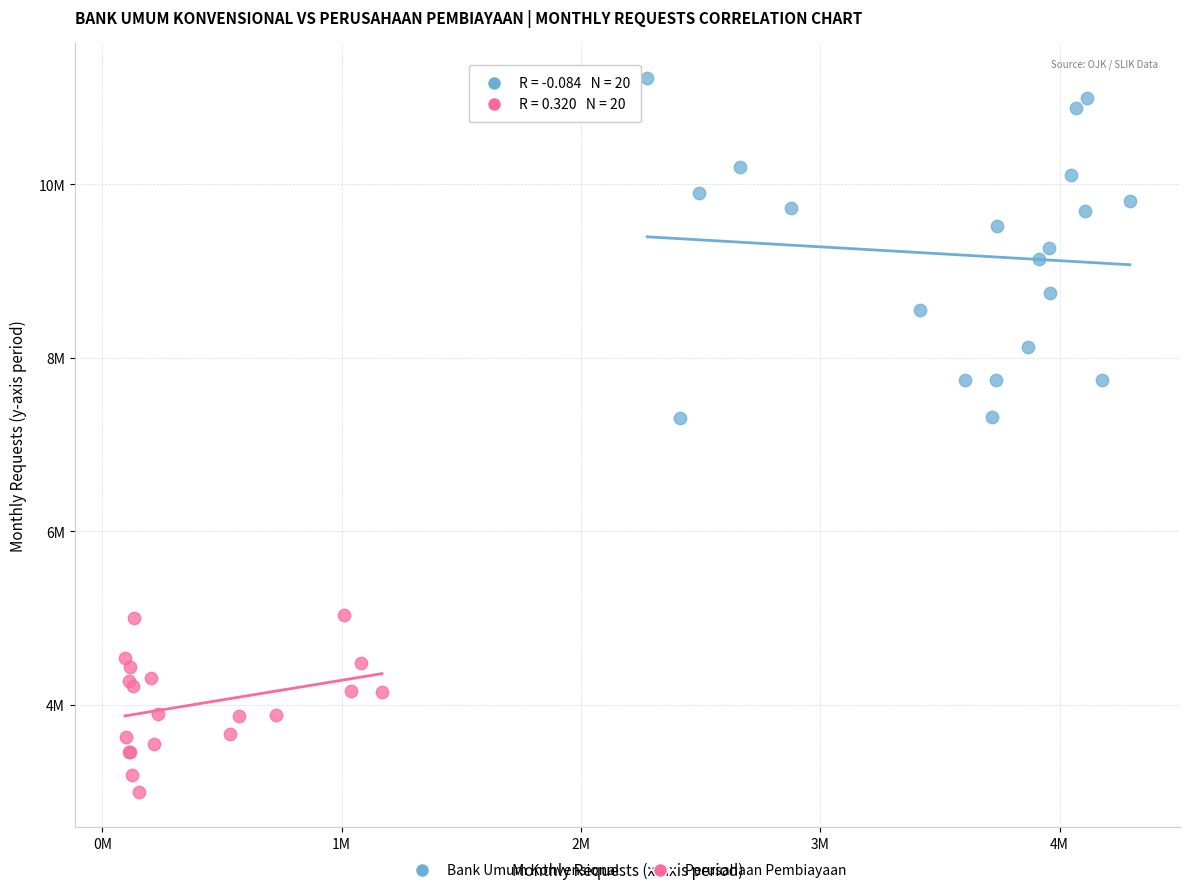

What are all the series names shown in the legend?

Bank Umum Konvensional, Perusahaan Pembiayaan